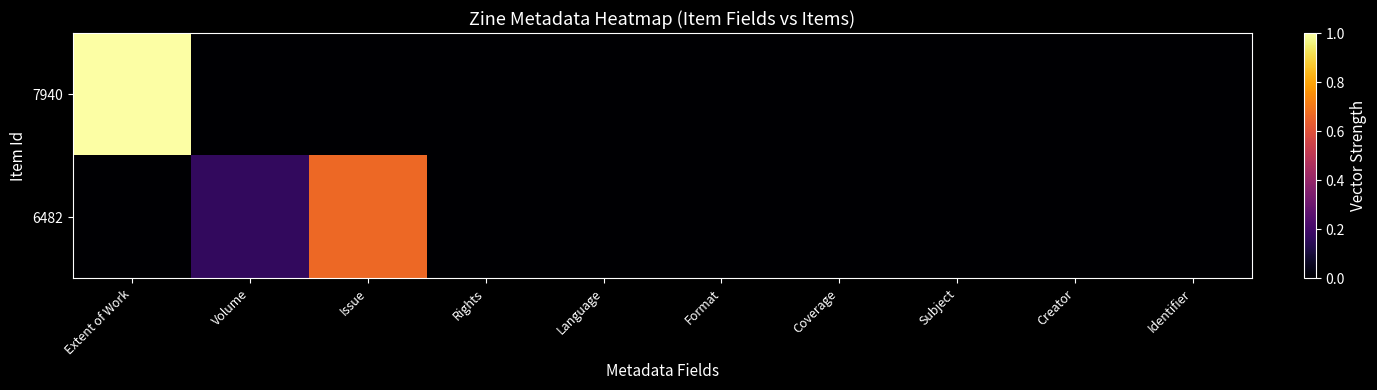

Reading right to left, transcribe all the data shown in this chart.

7940: Identifier=0.0	Creator=0.0	Subject=0.0	Coverage=0.0	Format=0.0	Language=0.0	Rights=0.0	Issue=0.0	Volume=0.0	Extent of Work=1.0
6482: Identifier=0.0	Creator=0.0	Subject=0.0	Coverage=0.0	Format=0.0	Language=0.0	Rights=0.0	Issue=0.7	Volume=0.2	Extent of Work=0.0